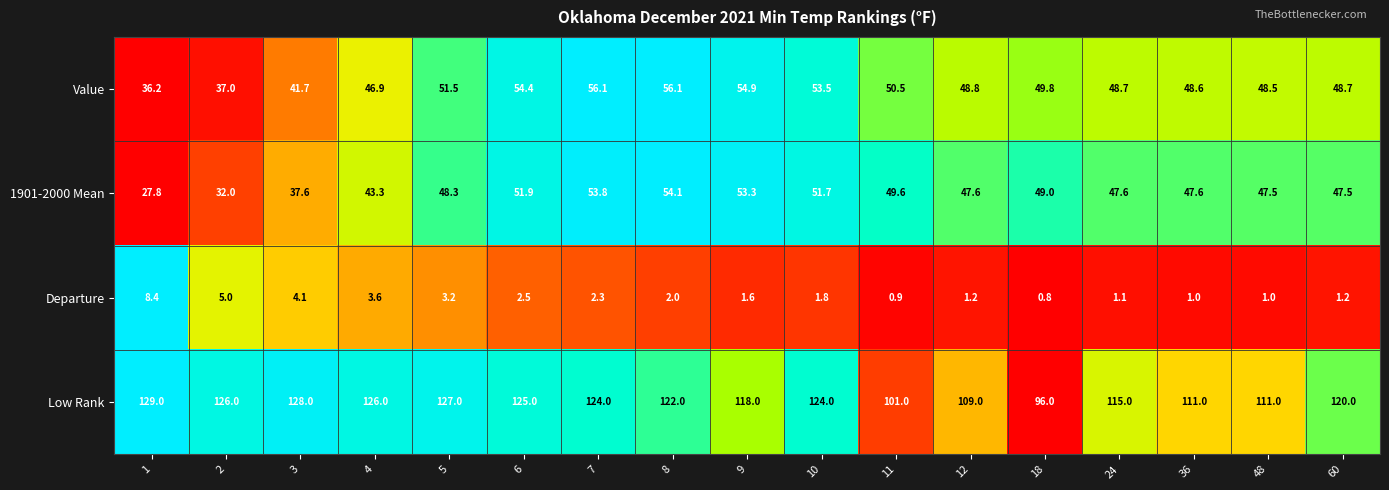

What is the difference between the 1901-2000 Mean values at 60 and 2?

15.5